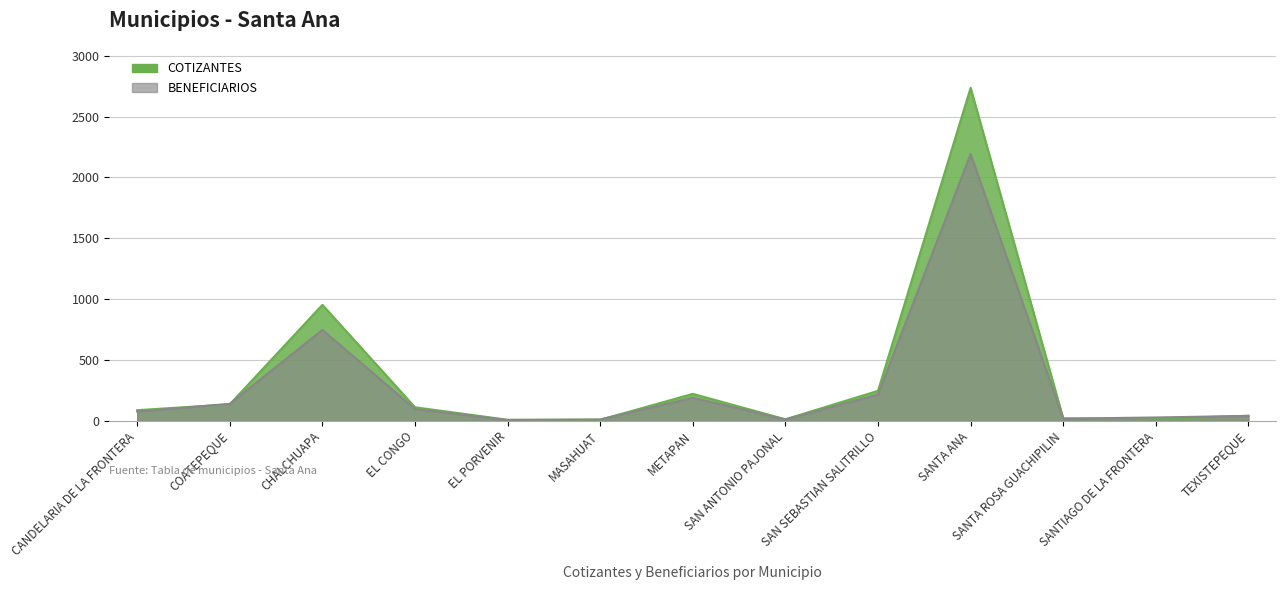

In BENEFICIARIOS, how many points are higher than both neighbors (excluding endpoints)?

3